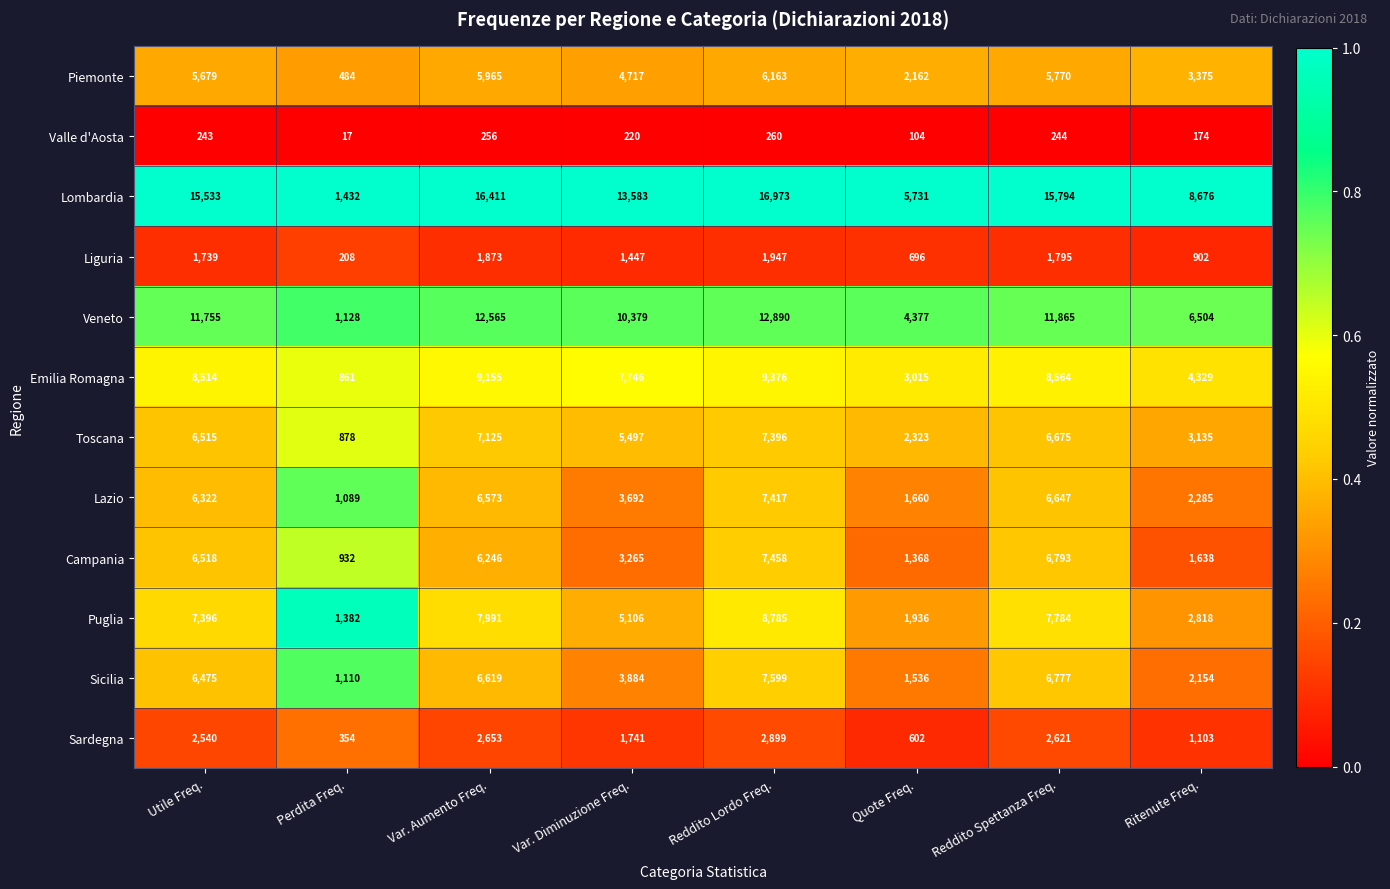

Which series has the widest spread of values?

Lombardia